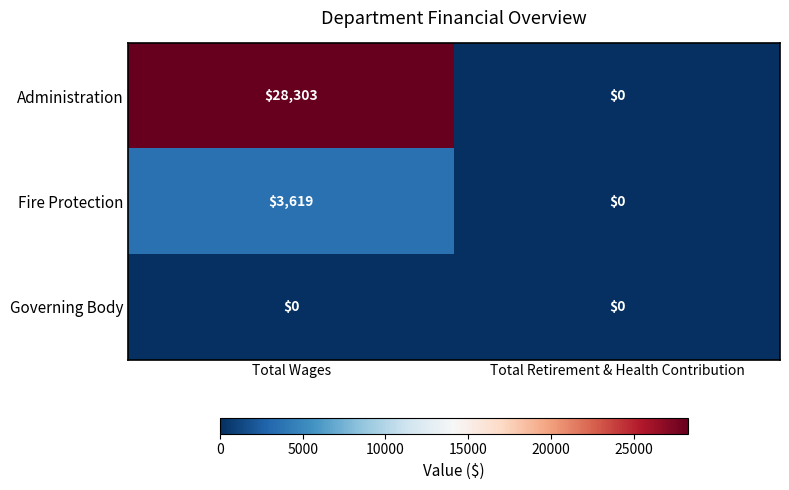

At how many categories does at least one series exceed 6710?

1